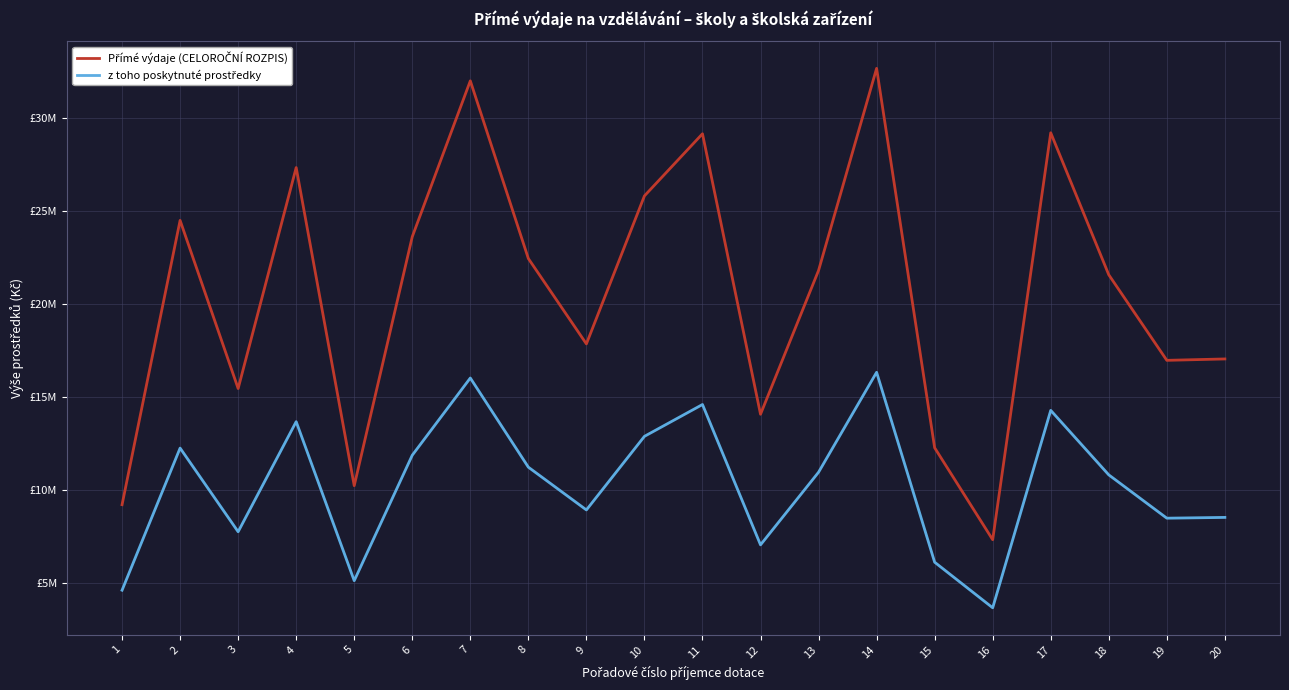

Where is the first local minimum for Přímé výdaje (CELOROČNÍ ROZPIS)?

3